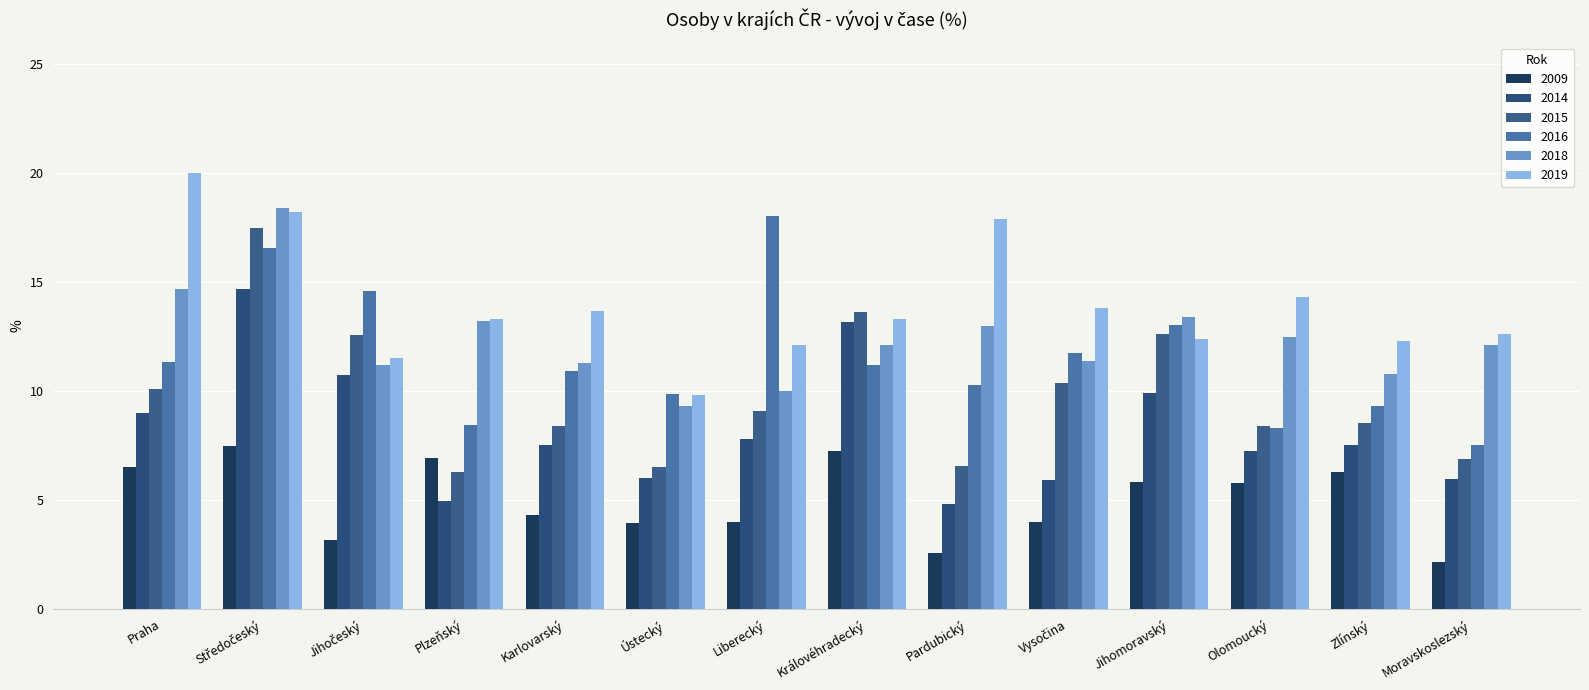

What are all the series names shown in the legend?

2009, 2014, 2015, 2016, 2018, 2019